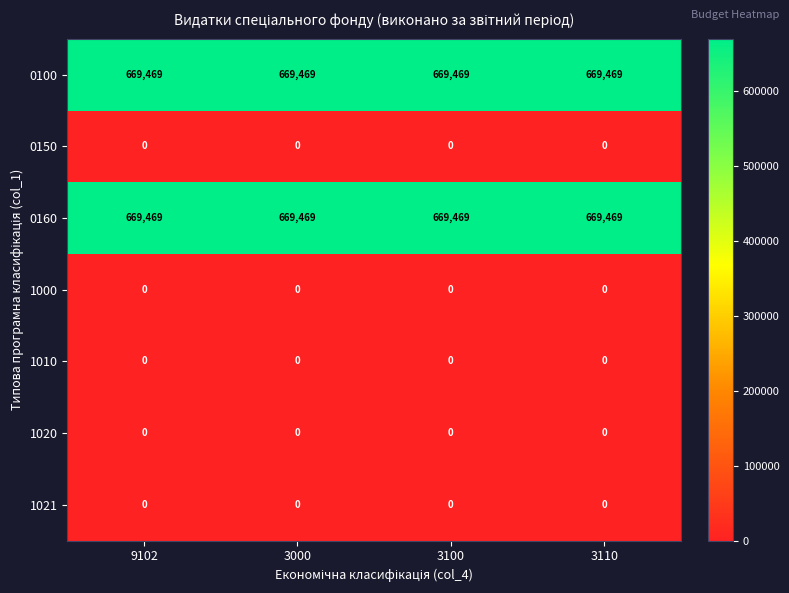

Is the value of 1000 at 9102 greater than the value of 0100 at 3000?

No